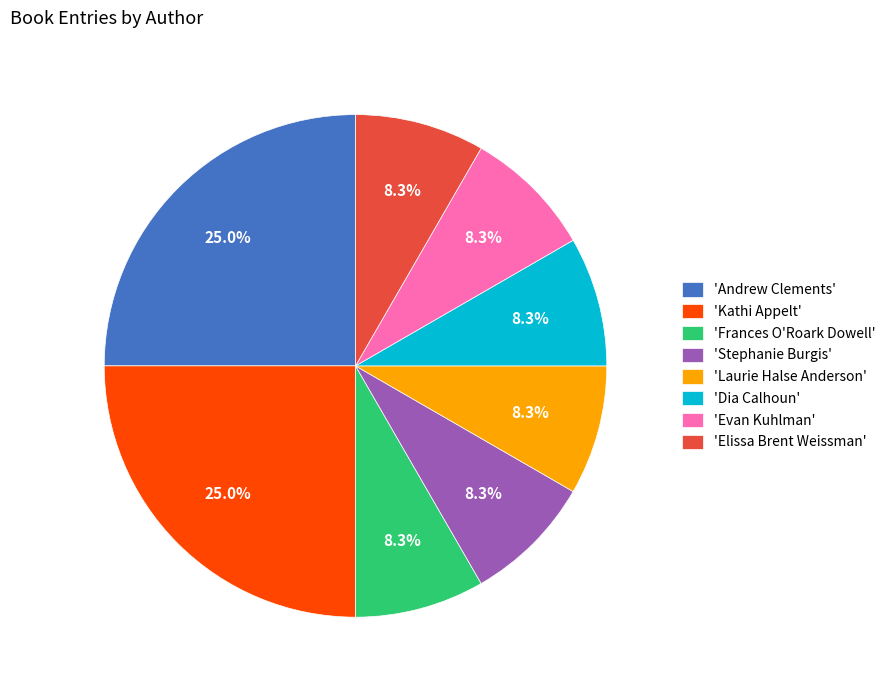

How many slices are in this pie chart?

8